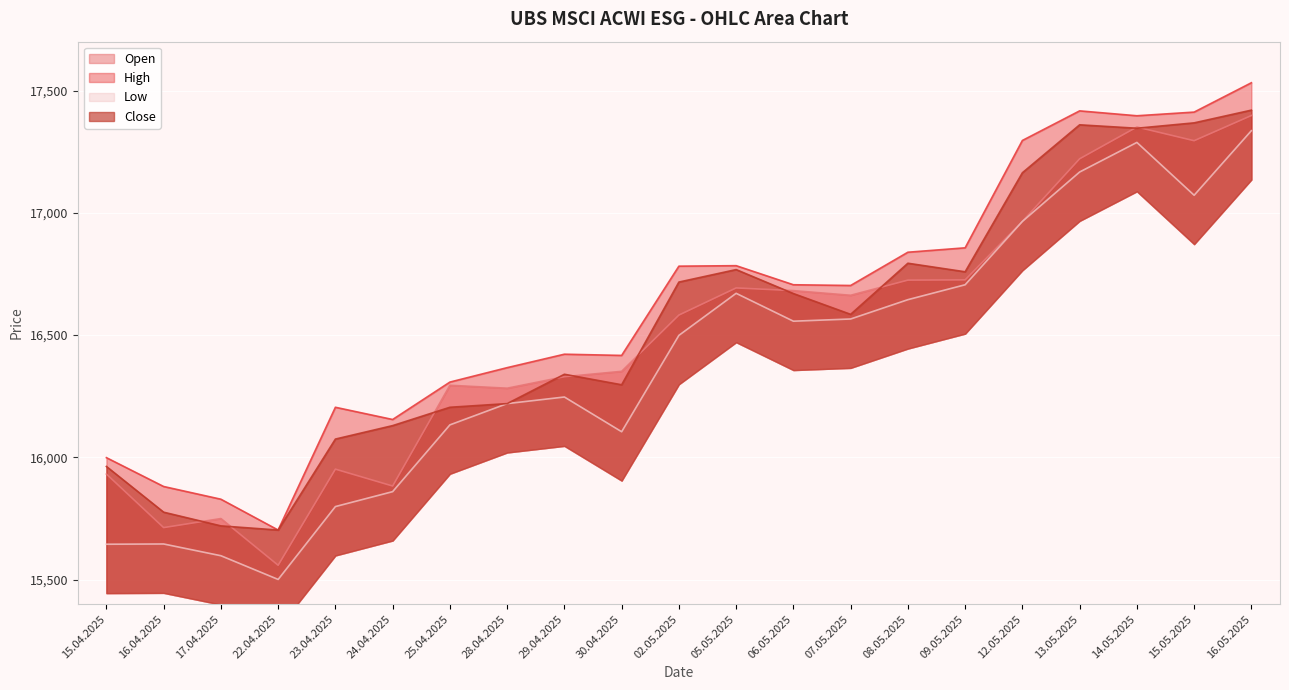

In Low, how many points are higher than both neighbors (excluding endpoints)?

4